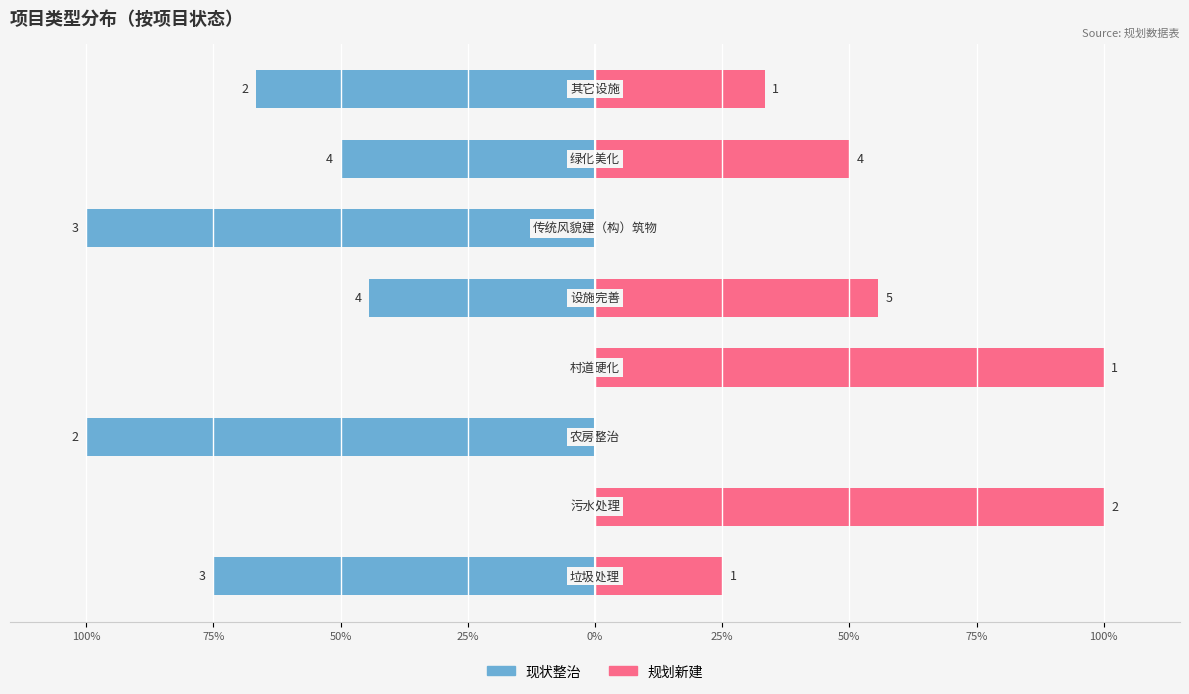

How many data points does each series have?

8